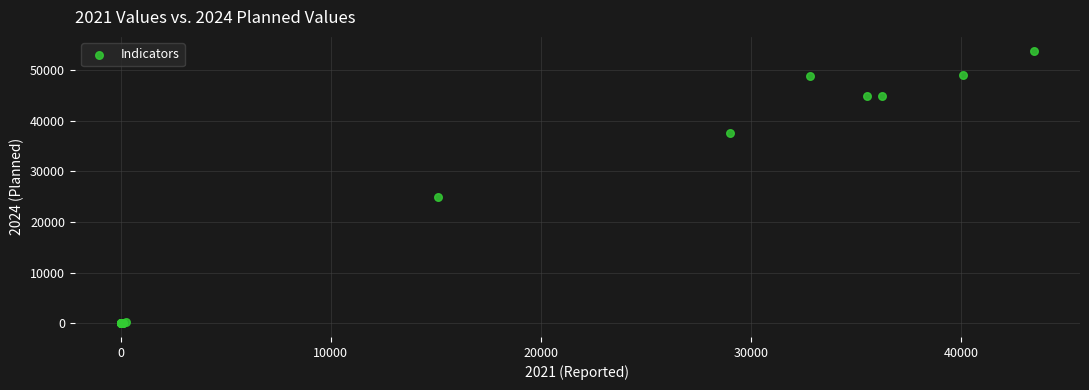

What Y value in the scatter plot is closest to 26945?

25000.0